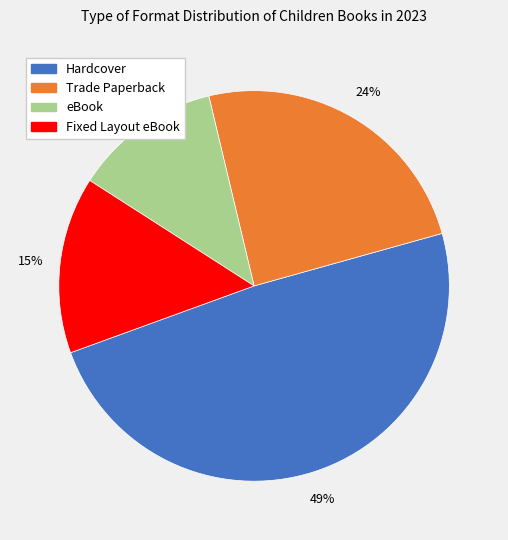

How many slices are in this pie chart?

4